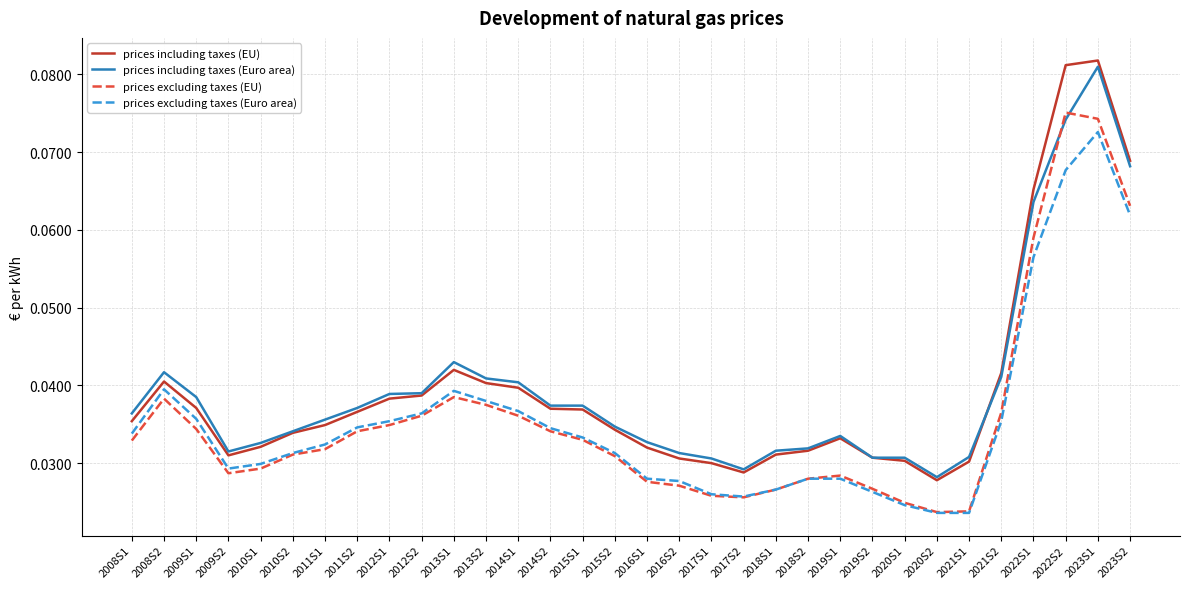

What position from the right is 2018S2?

11